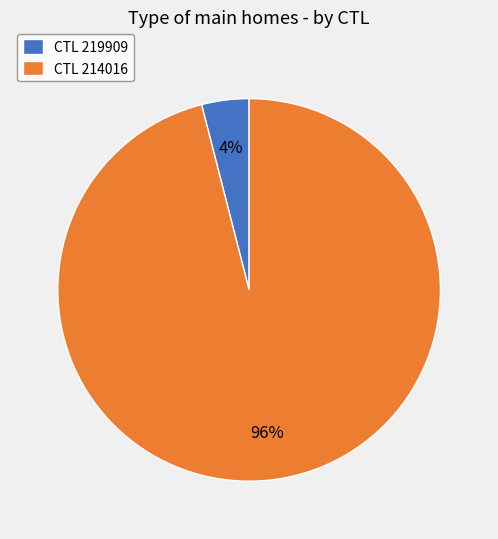

Approximately how many times larger is the value at CTL 214016 compared to CTL 219909?

24.0